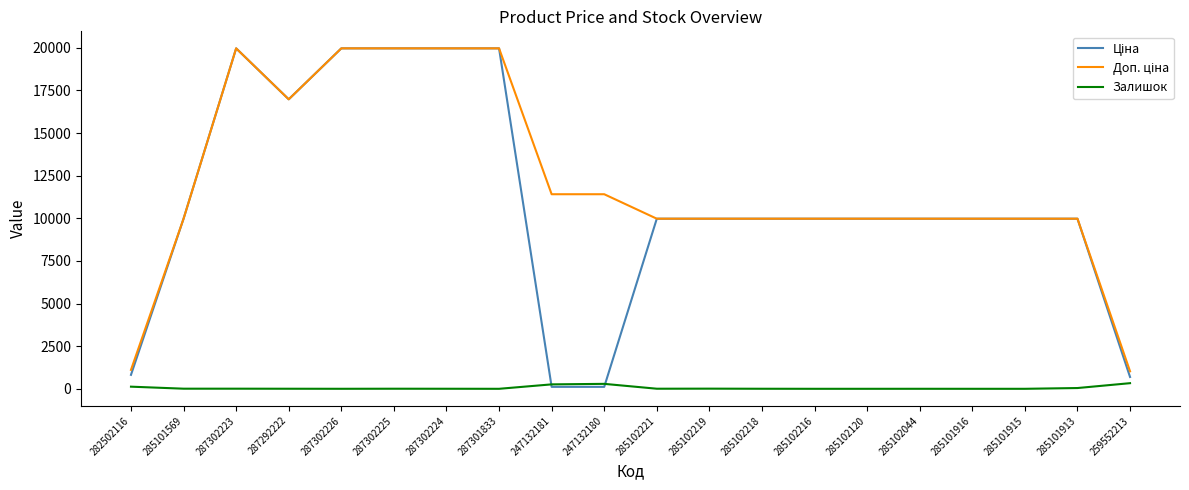

What is the maximum value shown in the chart?

19964.2